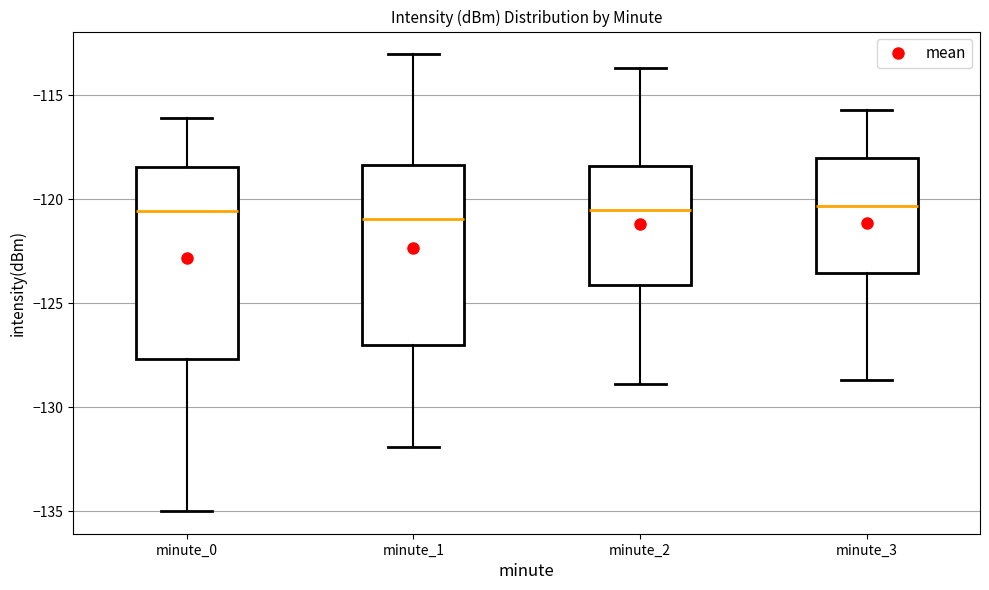

Where does the median line of the box for minute_2 sit on the y-axis? The values are not printed on the chart, so give them approximately, as read against the axis.

-120.5